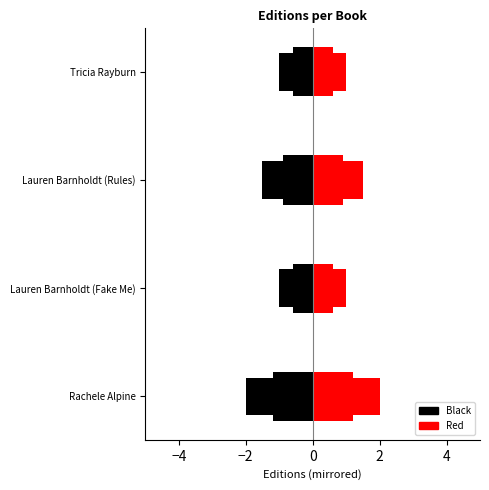

What is the label of the 3rd bar from the left?

Lauren Barnholdt (Rules)